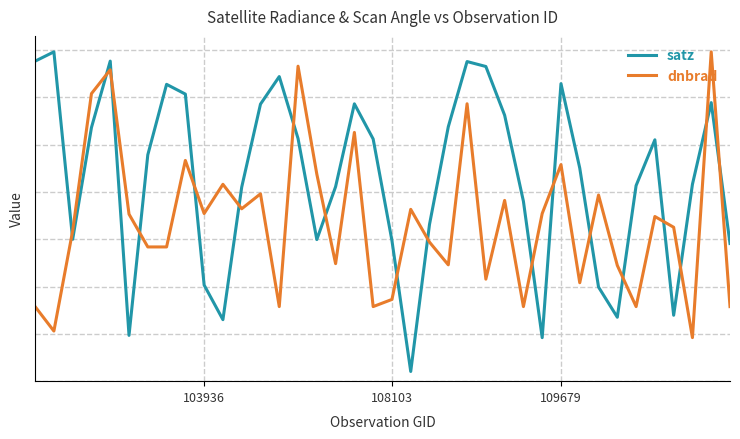

Is this an area chart (filled region under the line)?

No